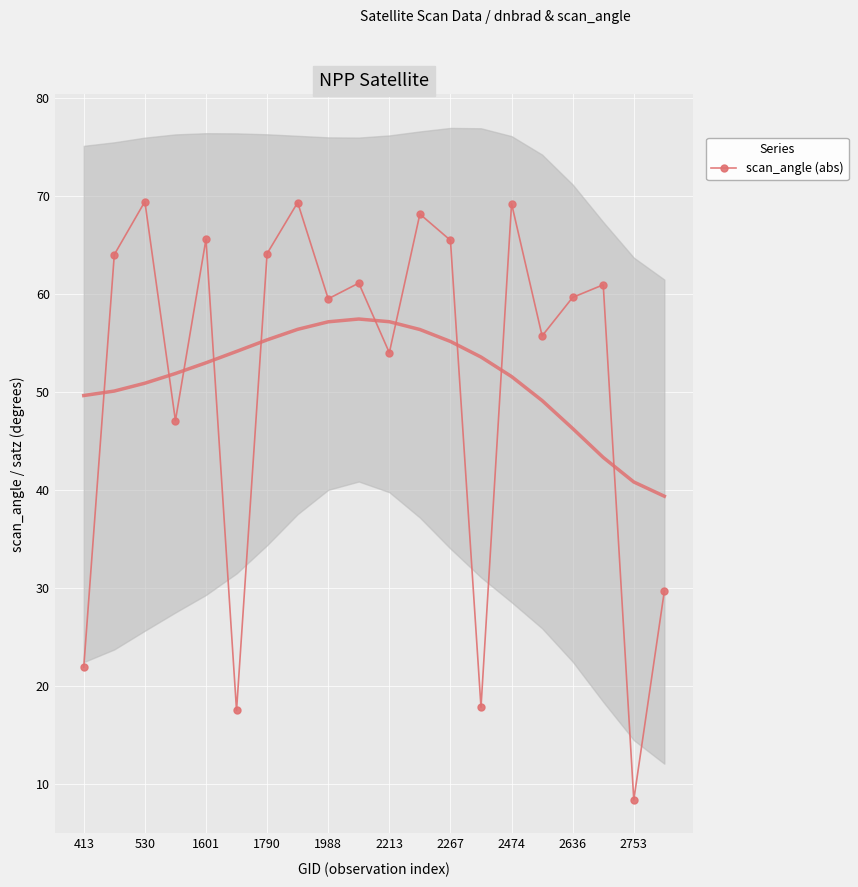

At which category does scan_angle (abs) reach its first local peak?

530